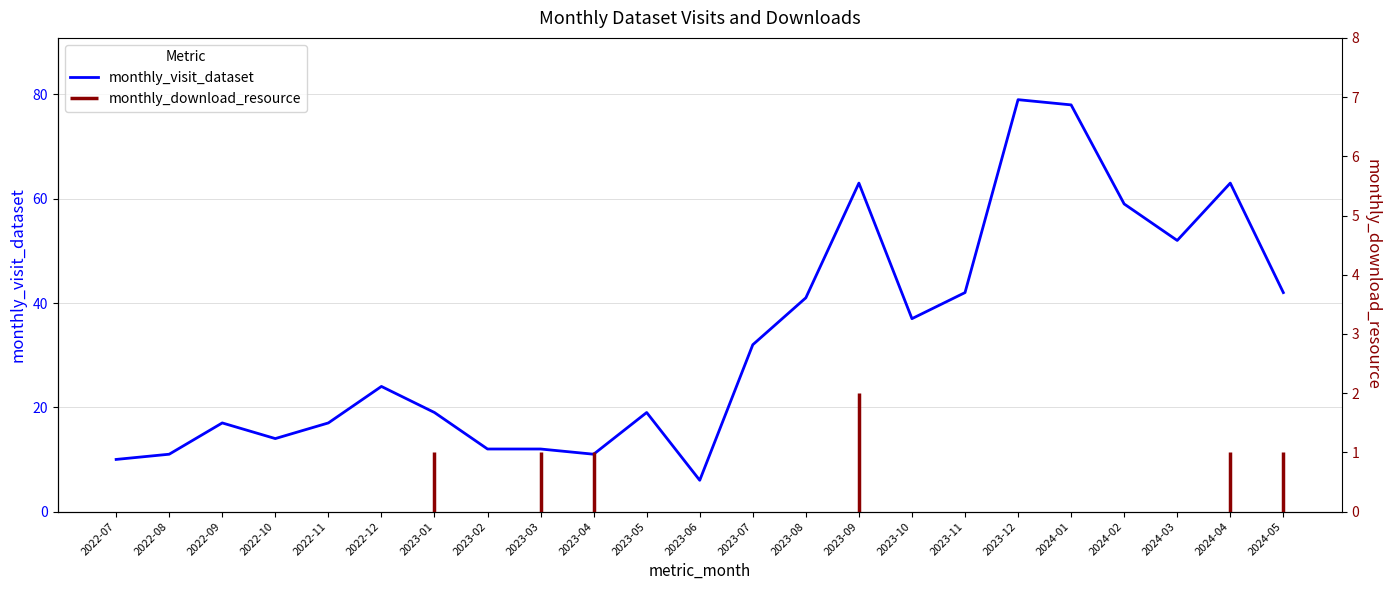

Which has a higher value, 2022-08 or 2022-12?

2022-12